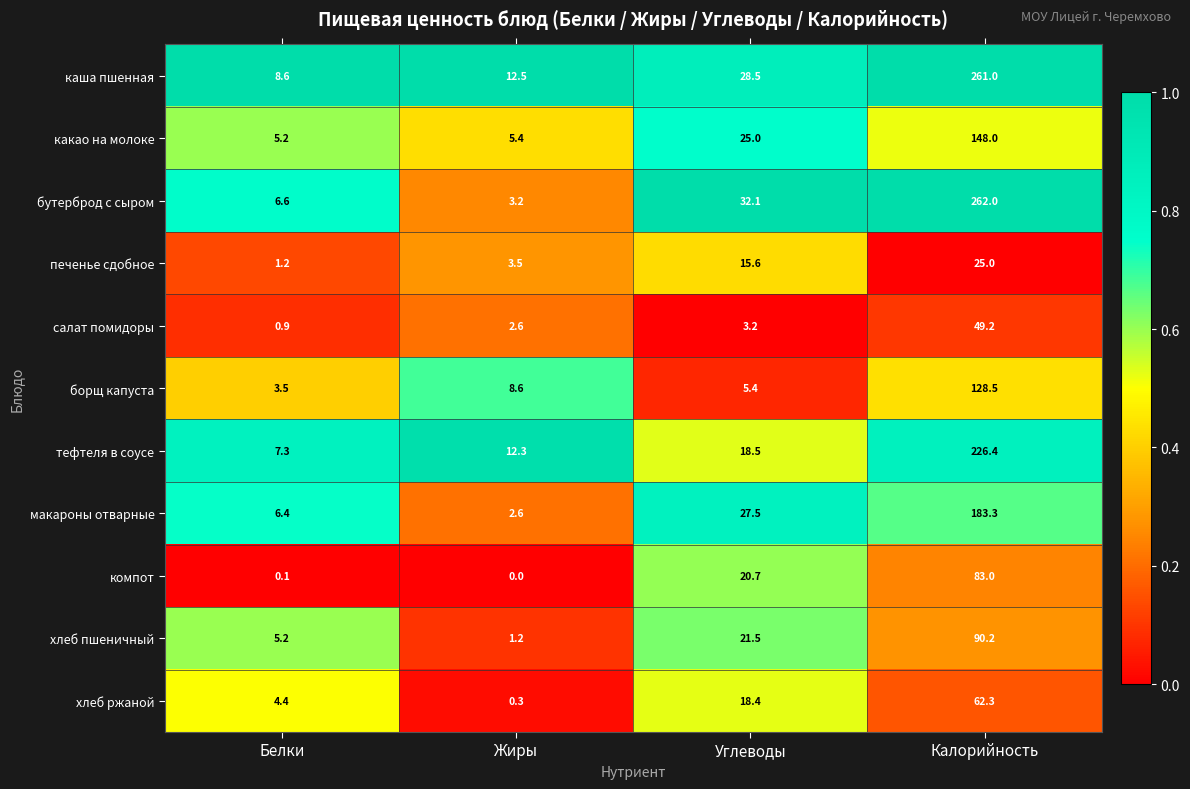

What is the sum of all хлеб пшеничный values?

118.1